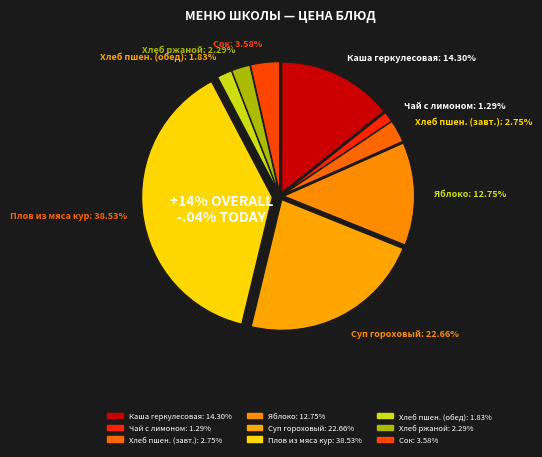

Approximately how many times larger is the value at Суп гороховый compared to Хлеб пшеничный?

8.2